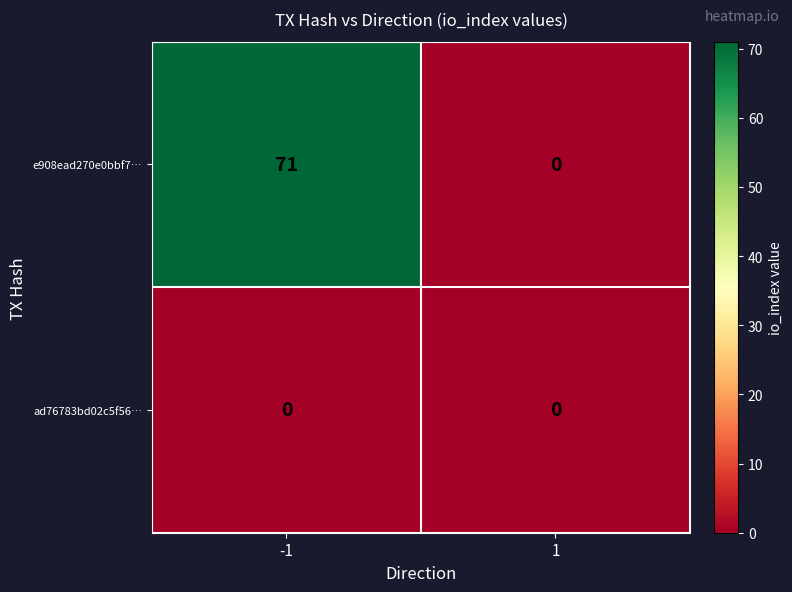

What is the total value across all series at -1?

71